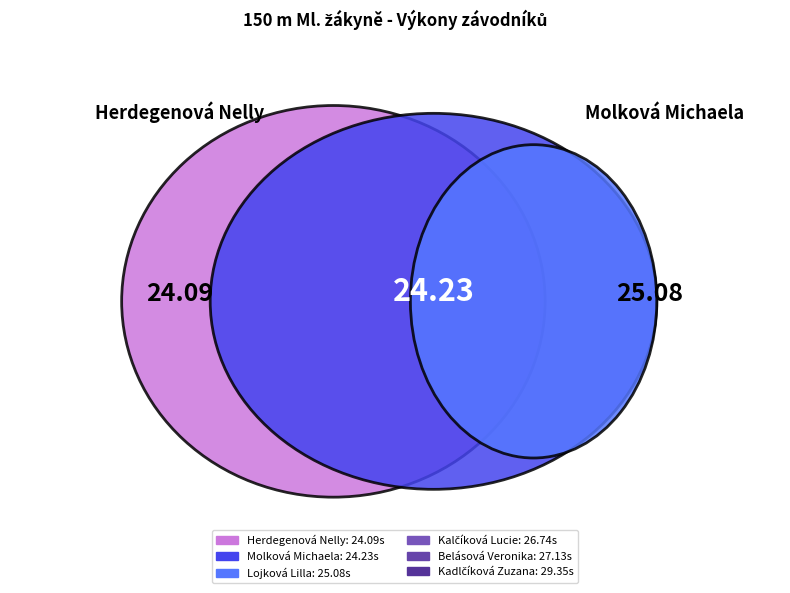

Is the sum of Kalčíková Lucie and Herdegenová Nelly greater than half?

No